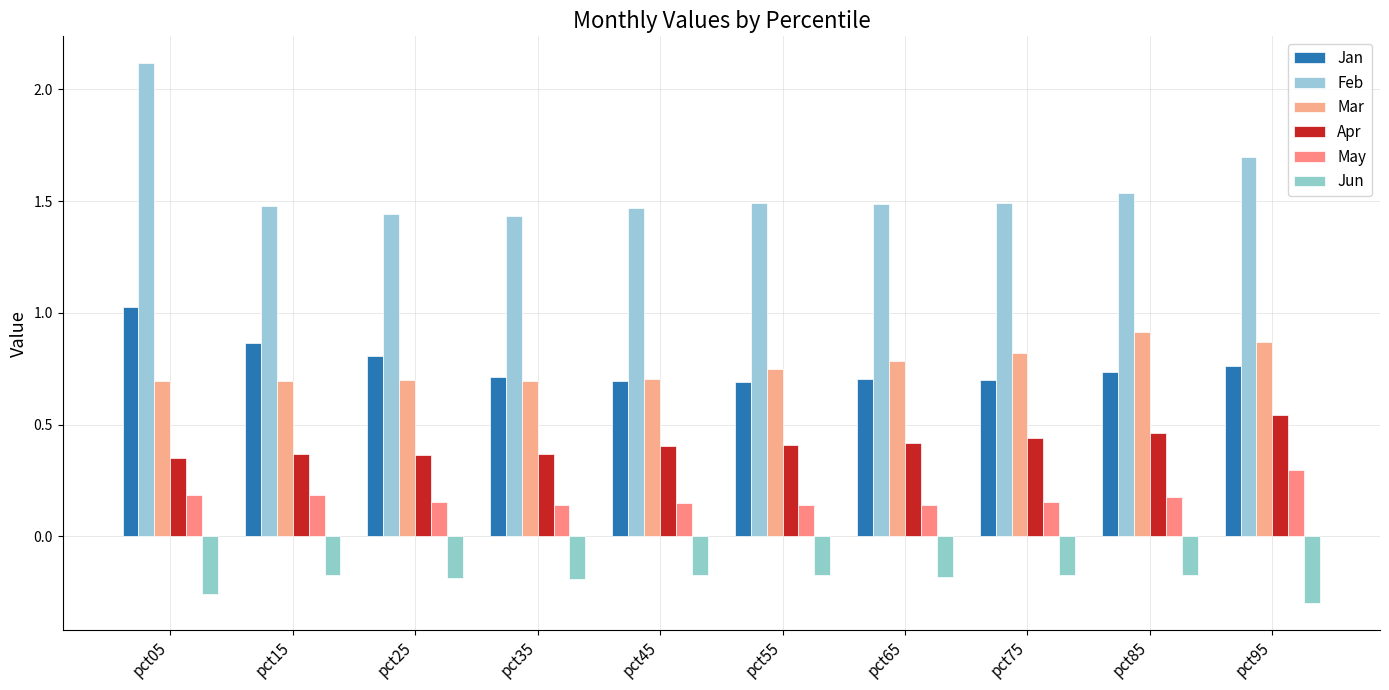

At how many categories does at least one series exceed 0?

10